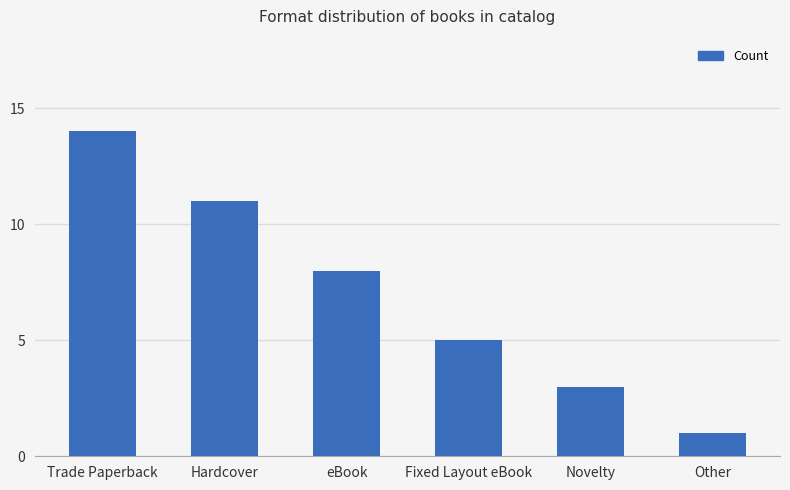

Is it true that the value at Other is 0?

False